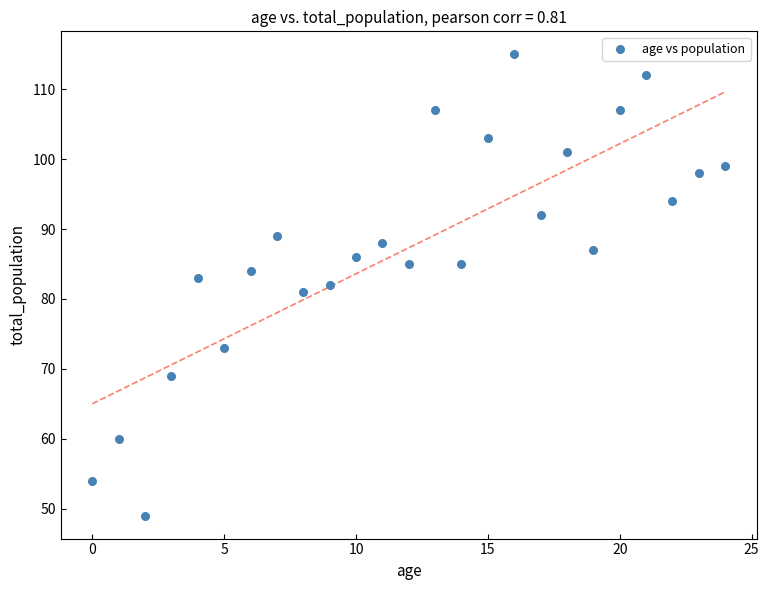

What is the range of Y values (max minus min)?

66